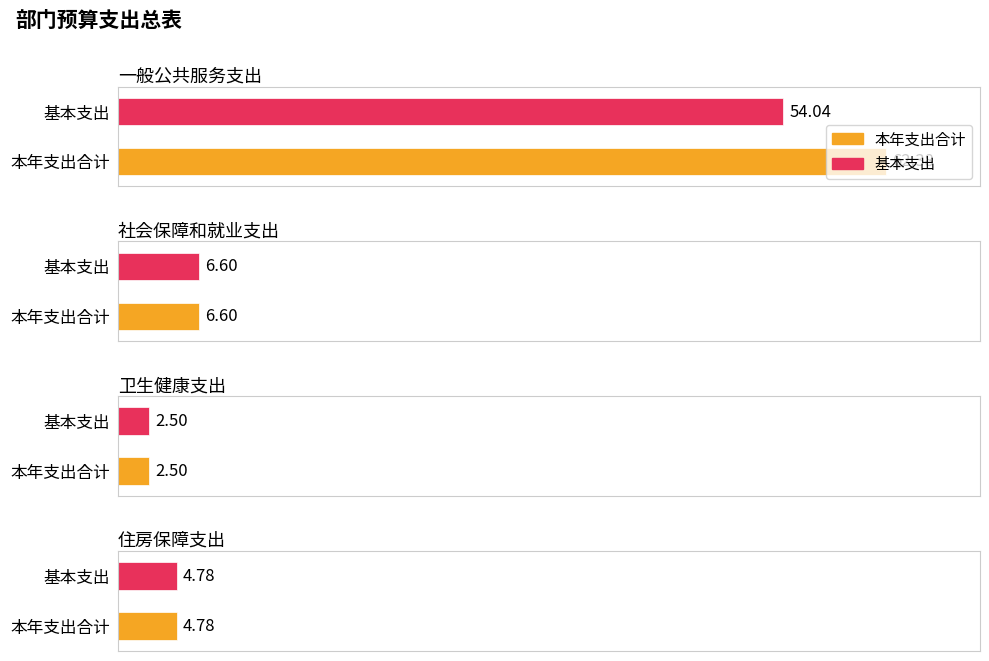

Between 一般公共服务支出 and 住房保障支出, which series saw the biggest shift?

本年支出合计